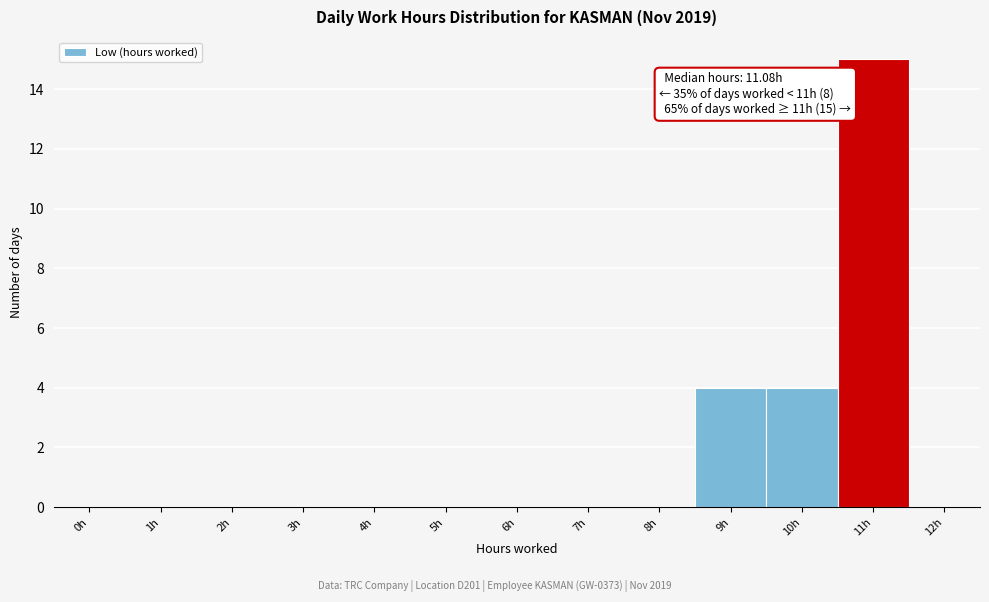

Reading right to left, transcribe all the data shown in this chart.

11h=15	10h=4	9h=4	8h=0	7h=0	6h=0	5h=0	4h=0	3h=0	2h=0	1h=0	0h=0